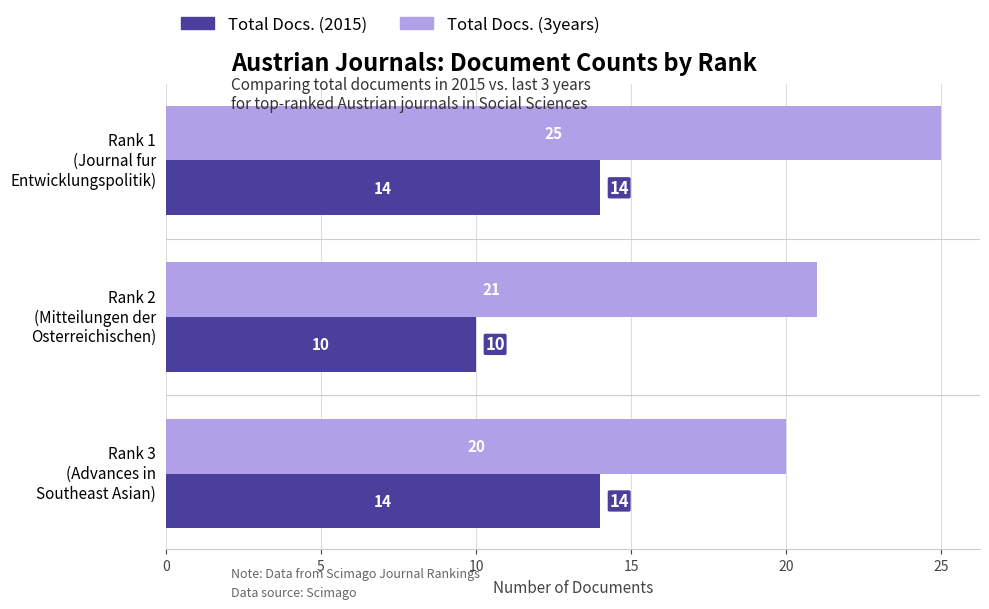

How many Total Docs. (3years) values are between 20 and 25?

3